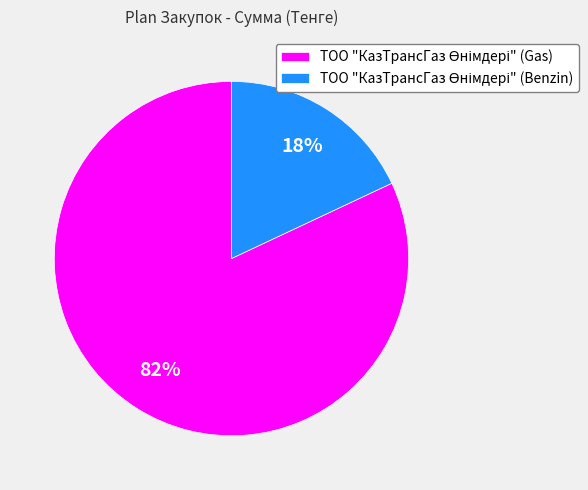

To the nearest percent, what is the difference between the largest and smallest slice percentages?

64%